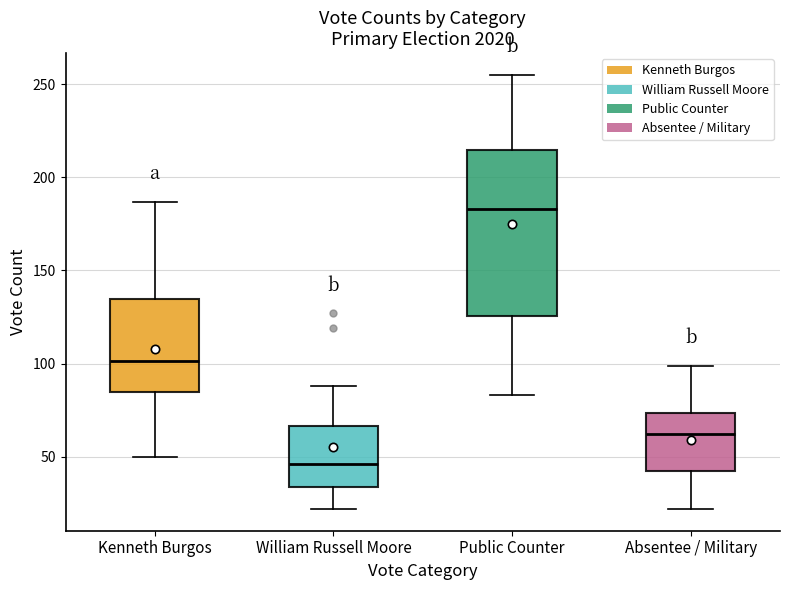

Where is the upper edge of the box for Absentee / Military on the y-axis? The values are not printed on the chart, so give them approximately, as read against the axis.

75